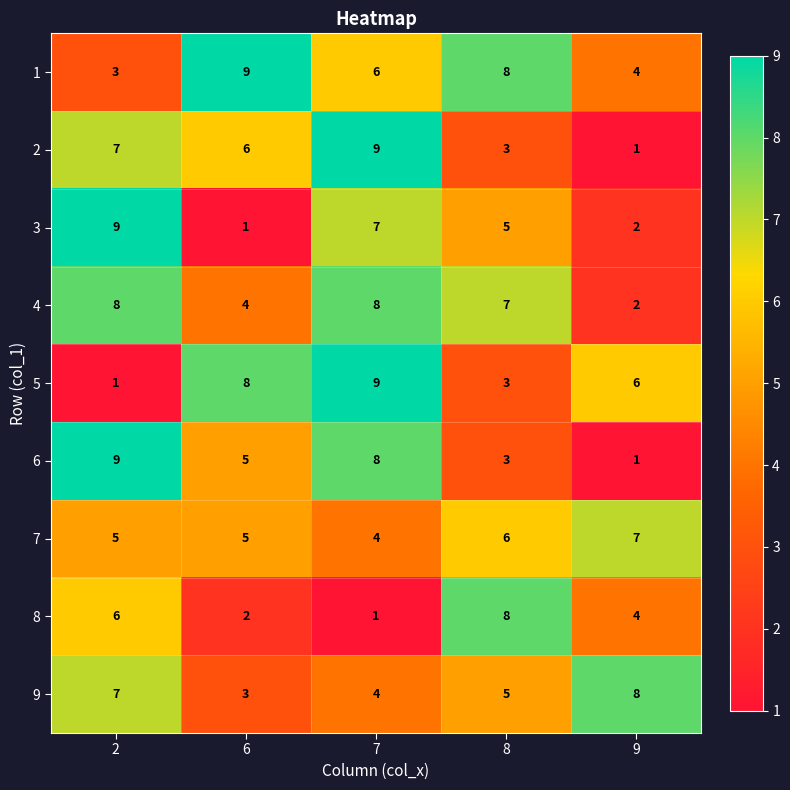

True or false: 8 has a value of 1 at 7.

True